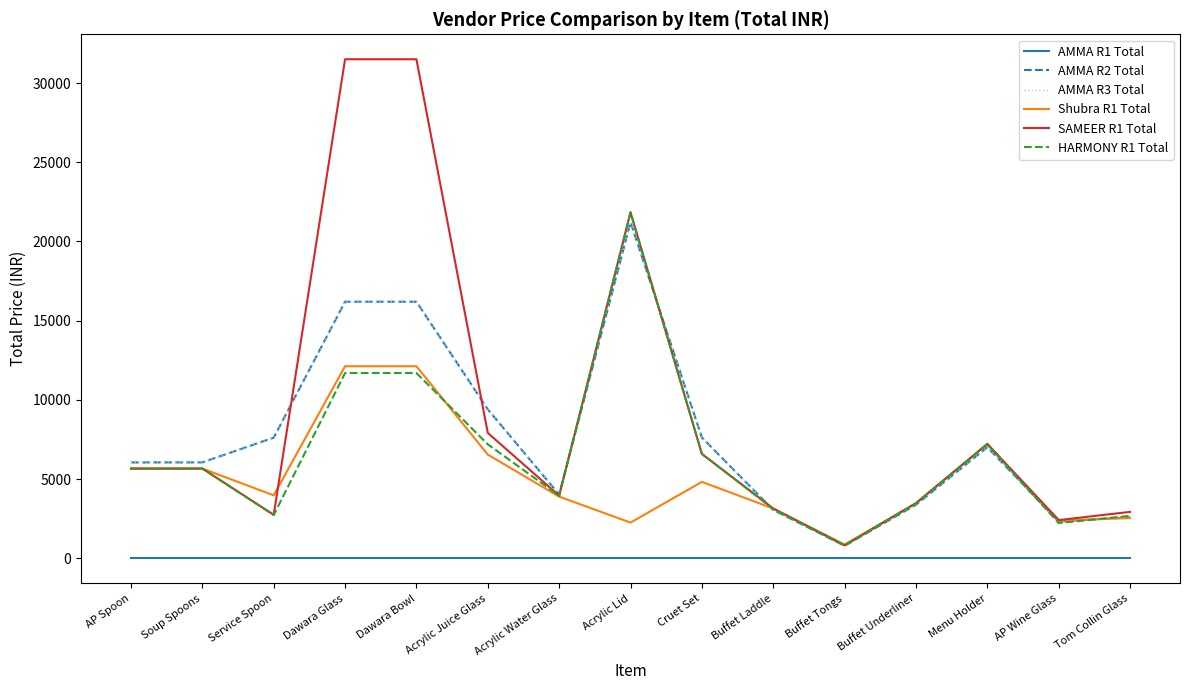

How many times do AMMA R2 Total and Shubra R1 Total cross each other?

2